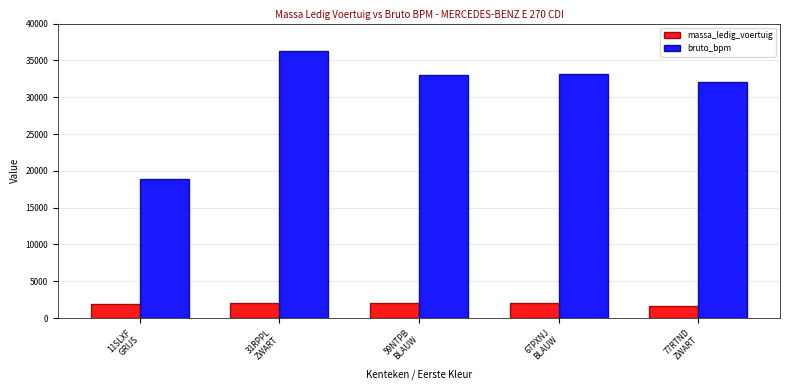

Is it true that bruto_bpm equals 32972 at 59NTPB
BLAUW?

True